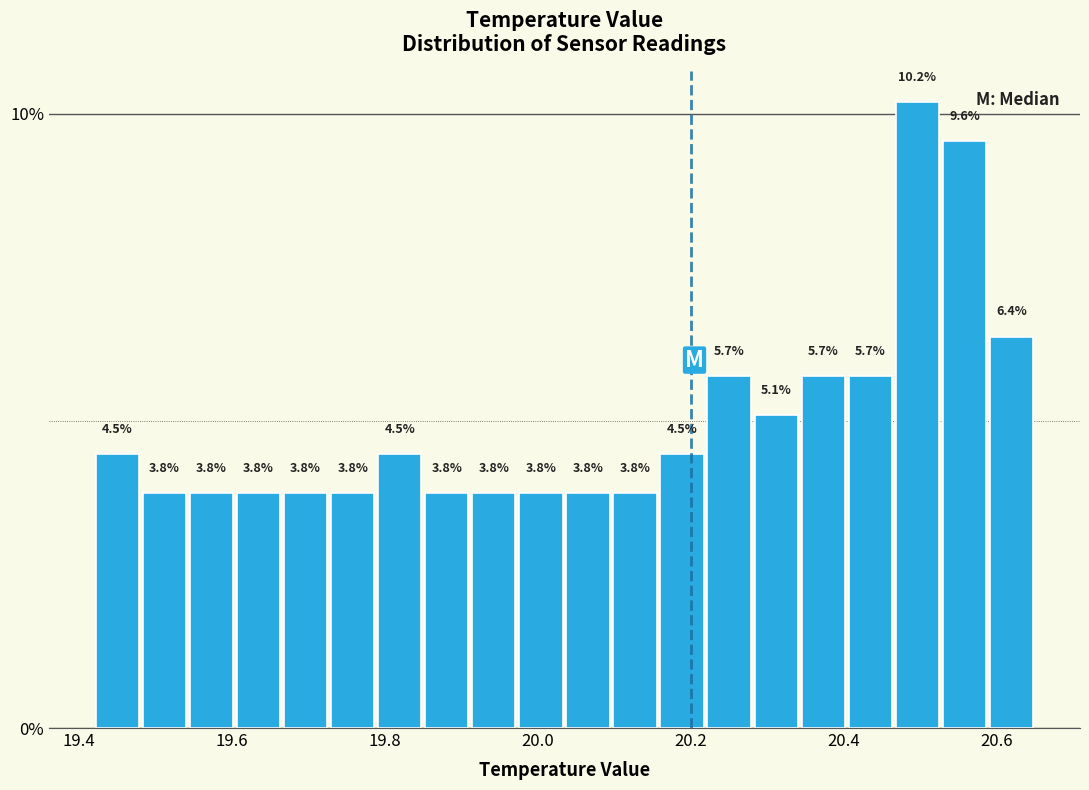

Read against the x-axis, roughly where is the centre of the tallest bar?

20.50